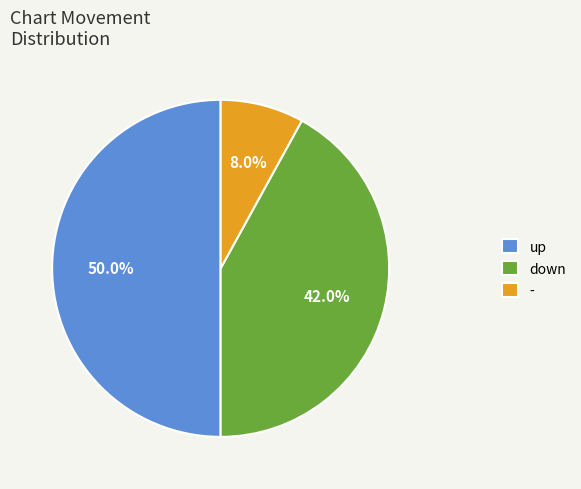

Rank the categories by value from lowest to highest.

-, down, up